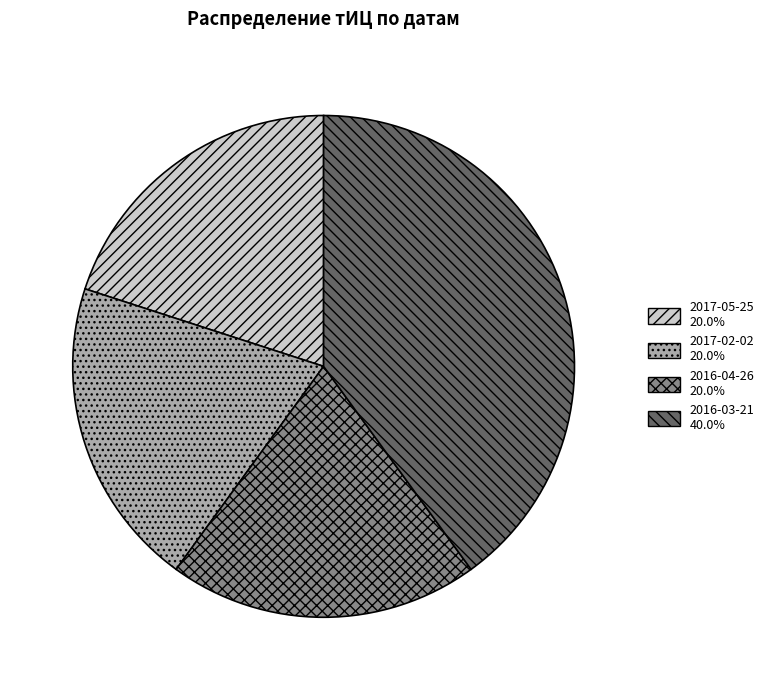

Count the number of slices in the pie.

4